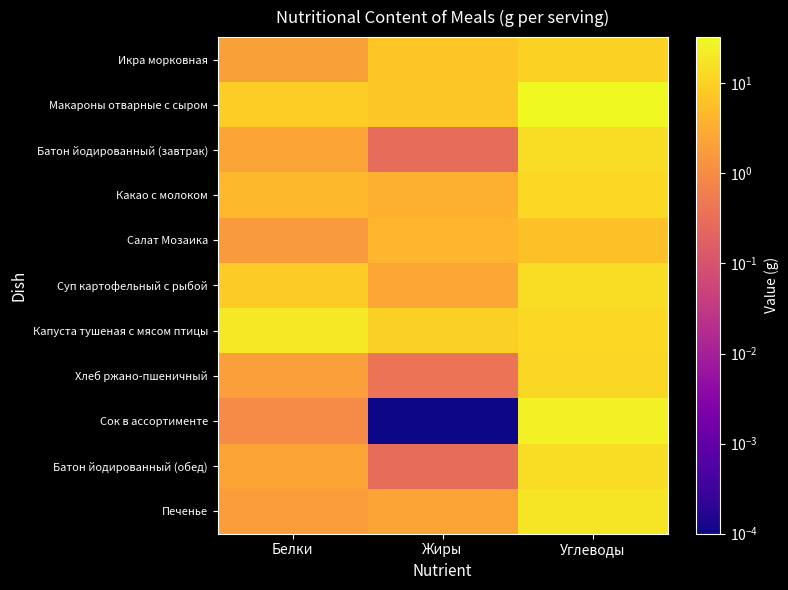

Rank the series at Жиры from highest to lowest value.

Капуста тушеная с мясом птицы, Макароны отварные с сыром, Икра морковная, Салат Мозаика, Какао с молоком, Суп картофельный с рыбой, Печенье, Хлеб ржано-пшеничный, Батон йодированный (завтрак), Батон йодированный (обед), Сок в ассортименте